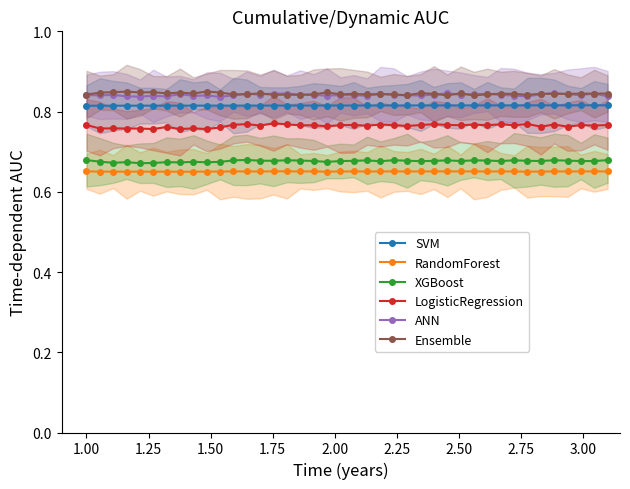

Does the chart have visible grid lines?

No